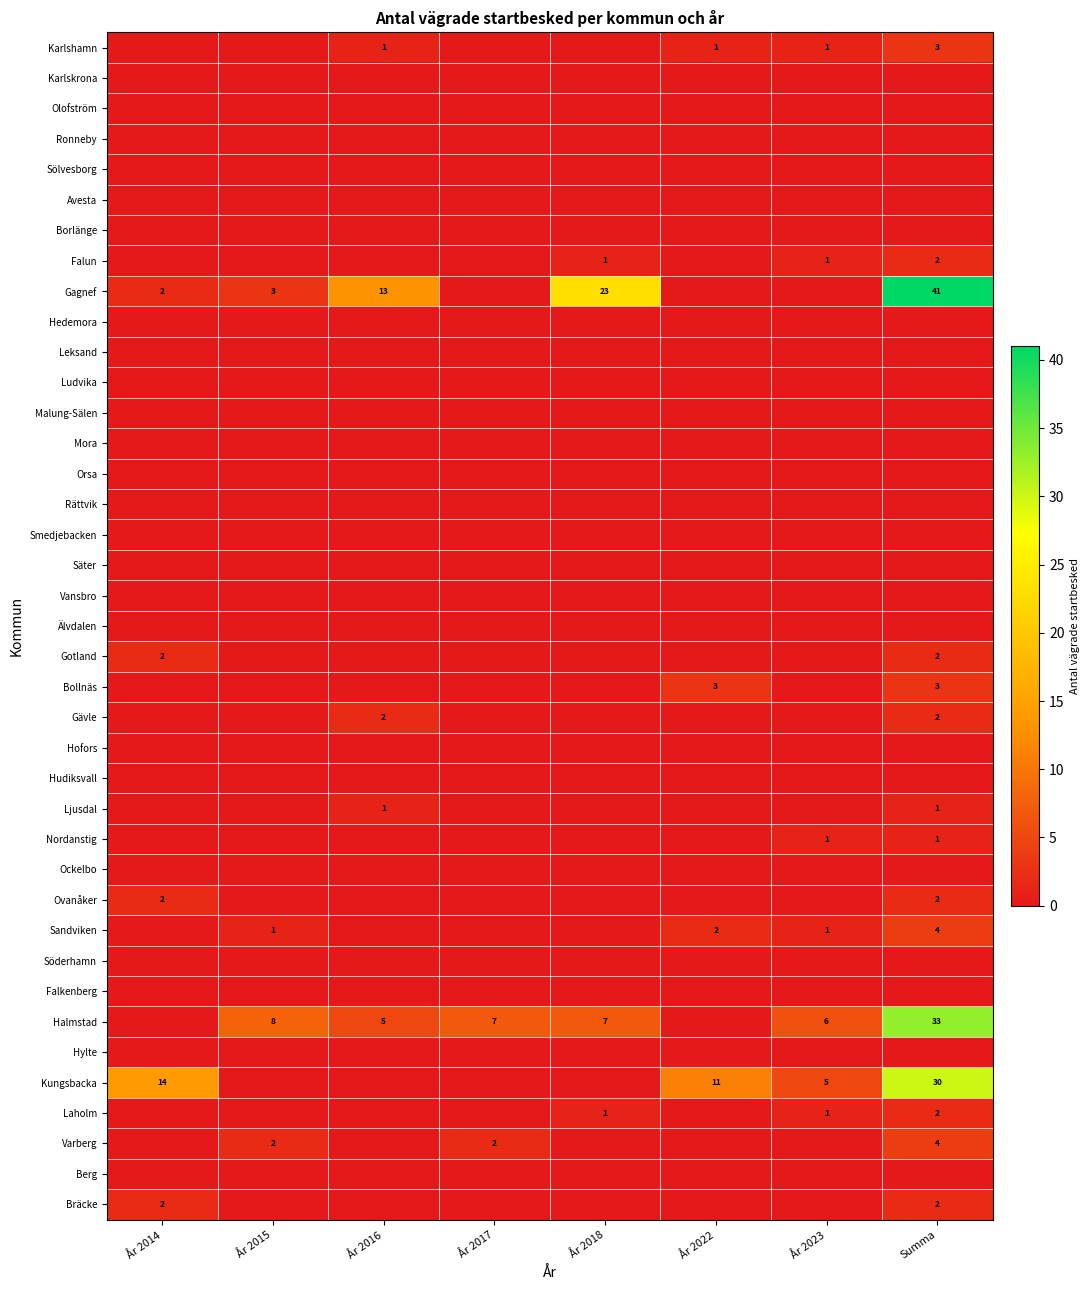

The value of Falun at År 2023 is 1. True or false?

True